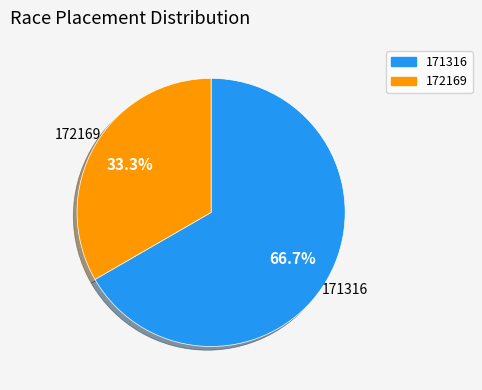

What is the ratio of the value at 171316 to the value at 172169?

2.0